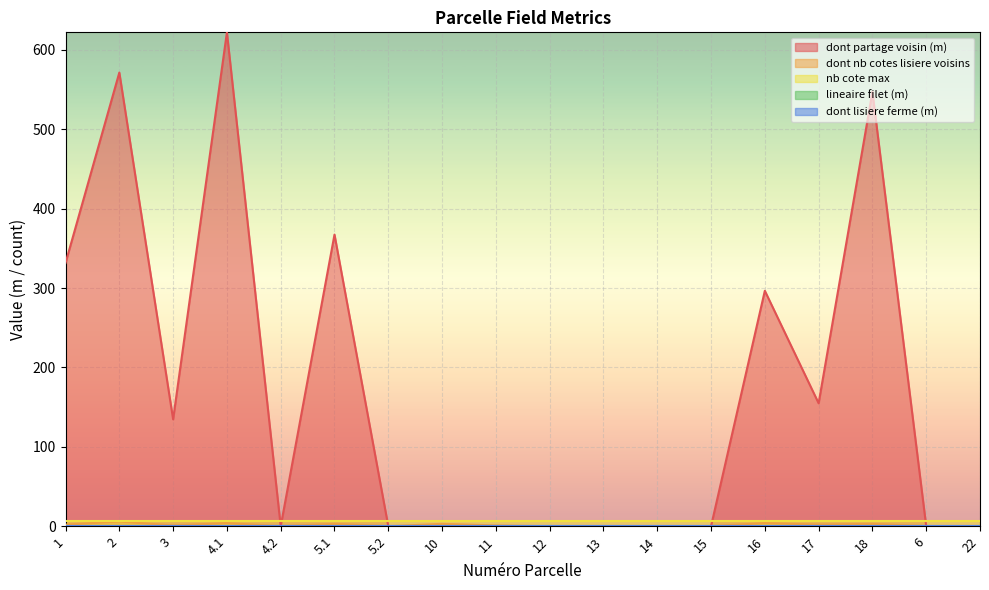

How many positive values does the dont partage voisin (m) series have?

8